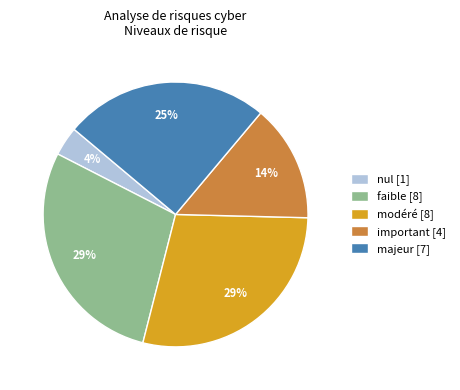

Is the sum of modéré [8] and majeur [7] greater than half?

Yes